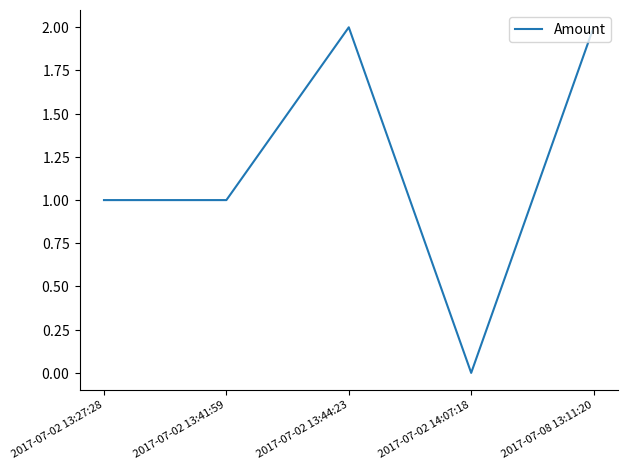

The chart shows a value of 2 at 2017-07-02 13:44:23. True or false?

True